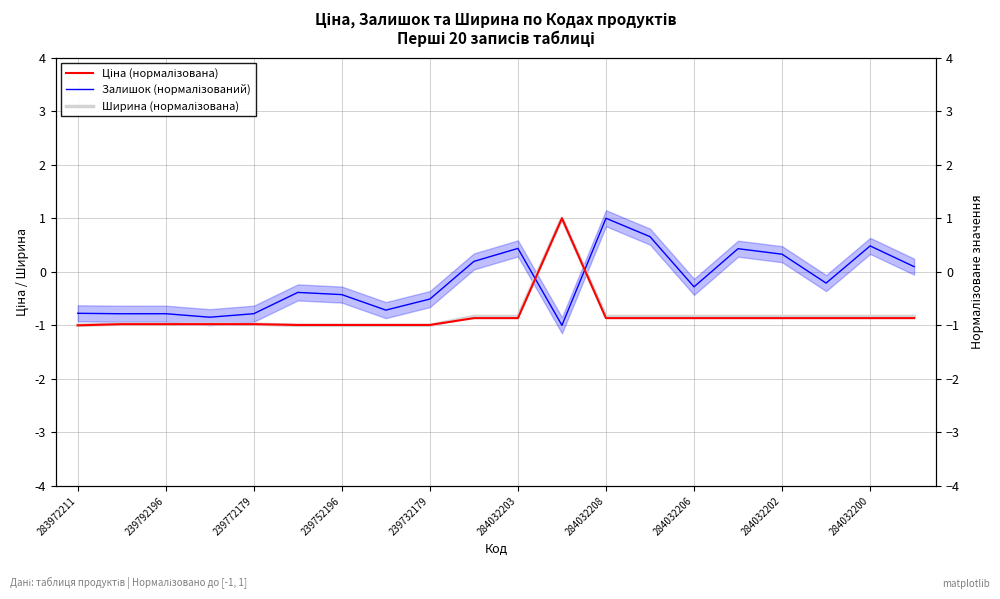

What is the difference between the maximum and minimum values in the Ціна (нормалізована) series?

2.0